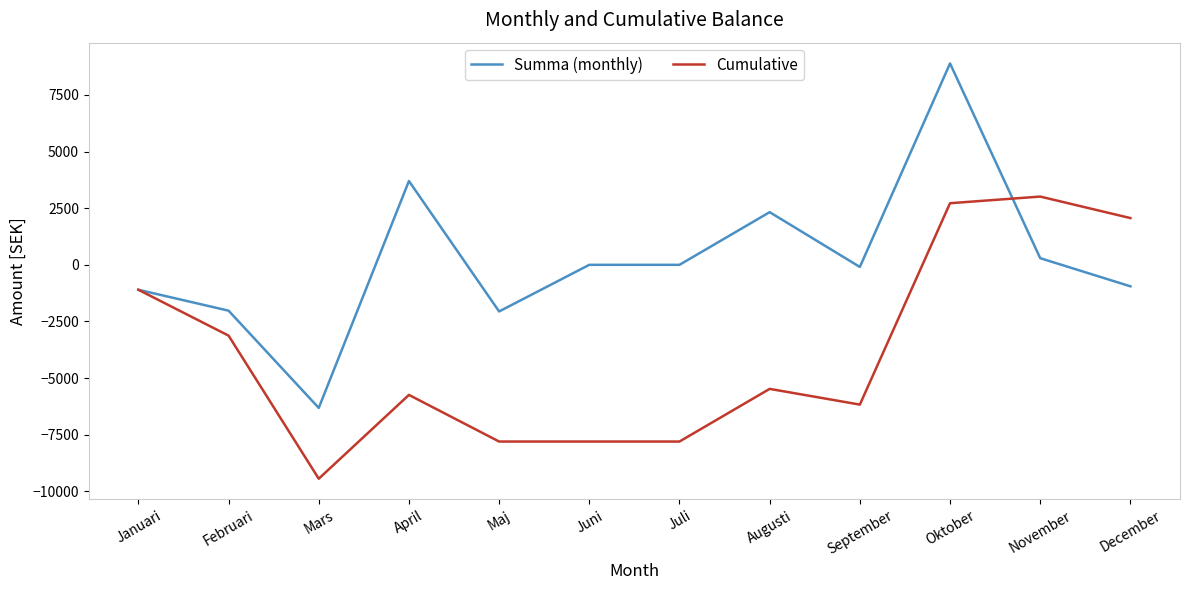

What are all the series names shown in the legend?

Summa (monthly), Cumulative